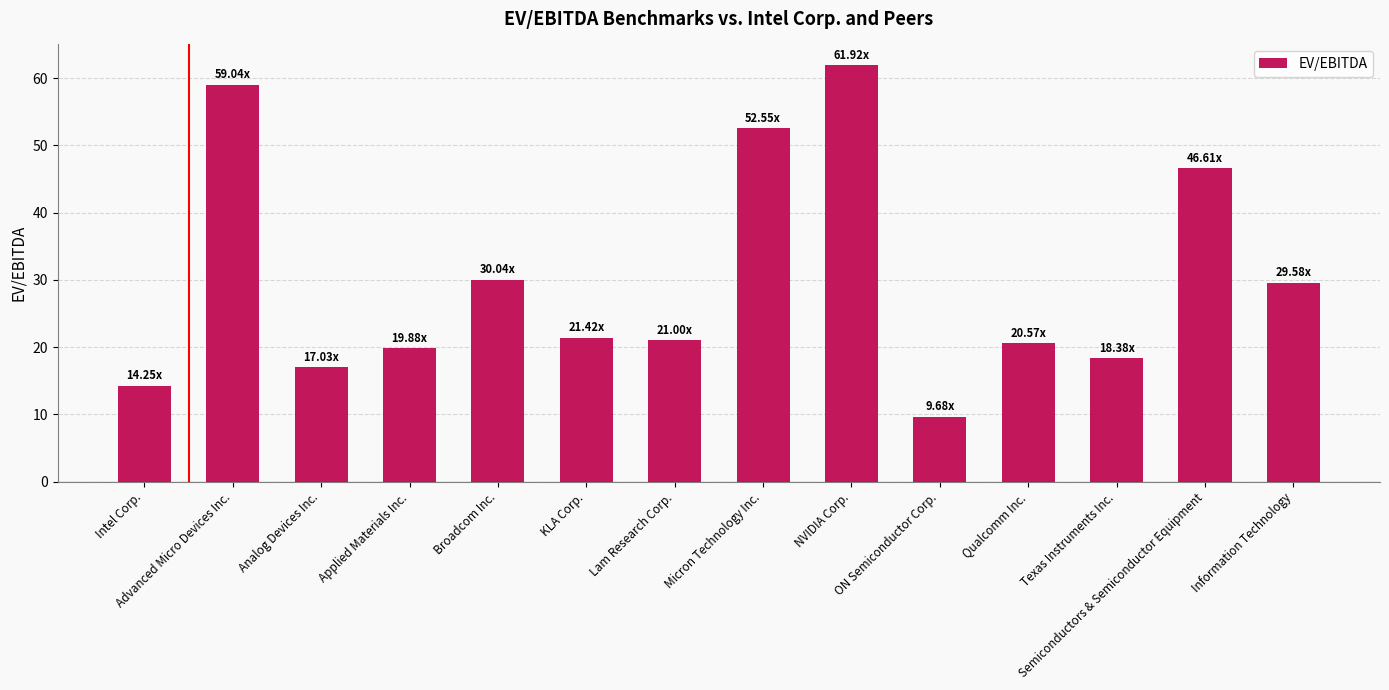

What is the label of the 1st bar from the right?

Information Technology